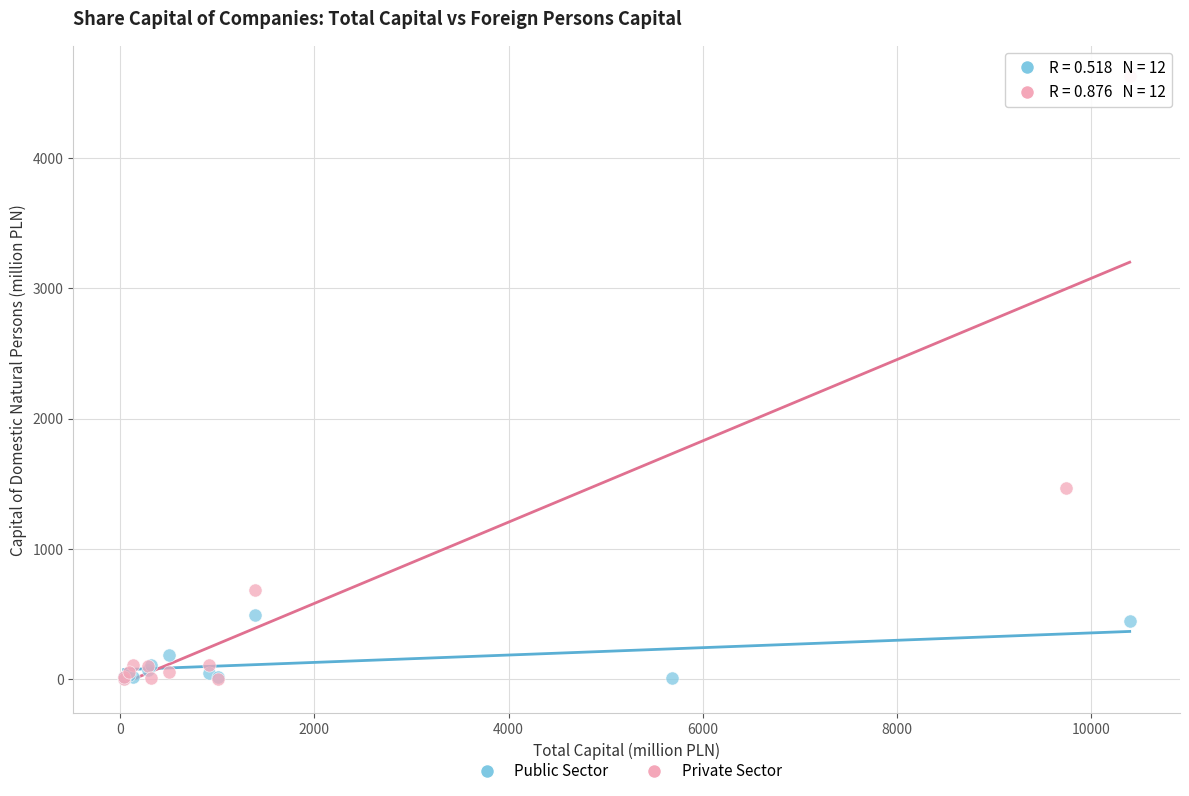

Which series has the largest Y range (max minus min)?

Private Sector